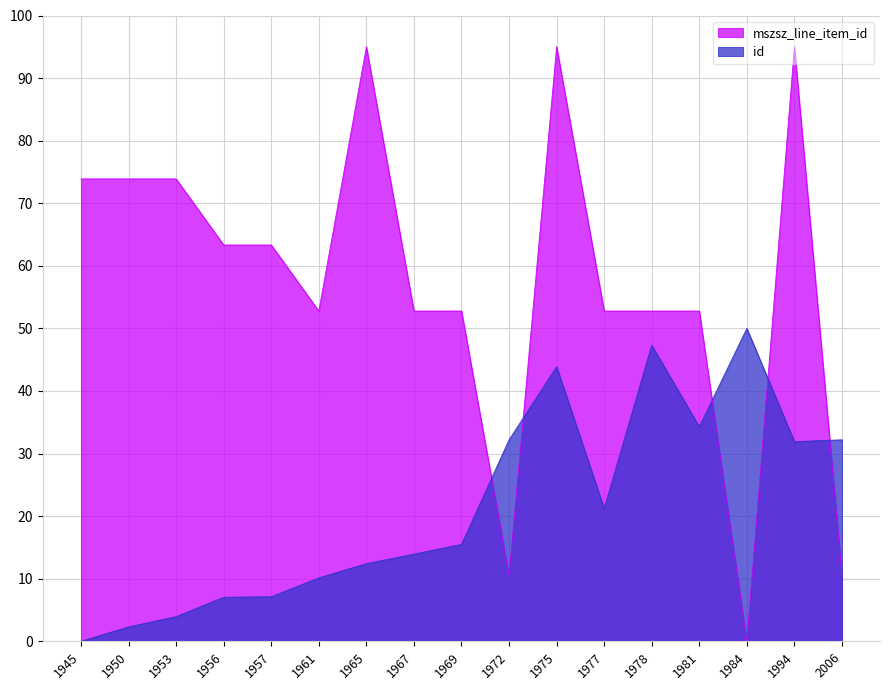

At which category is the sum across all series the highest?

1975